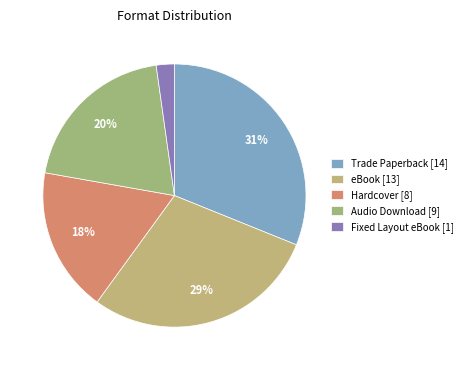

How many segments does this pie chart have?

5